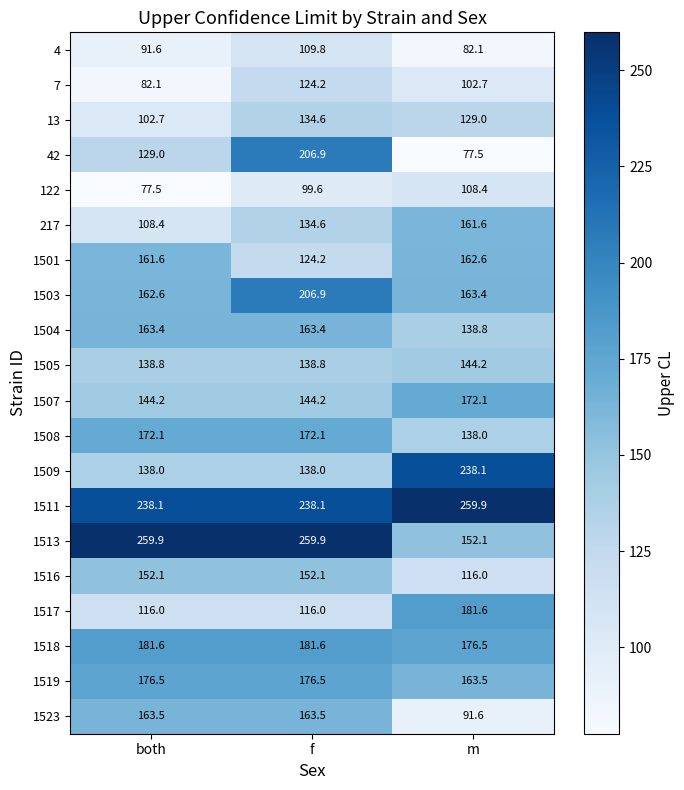

Which series changed the most between both and m?

1513